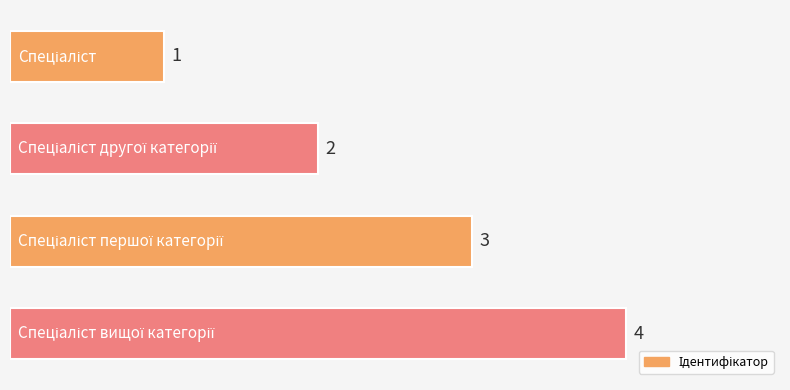

What is the sum of all values?

10